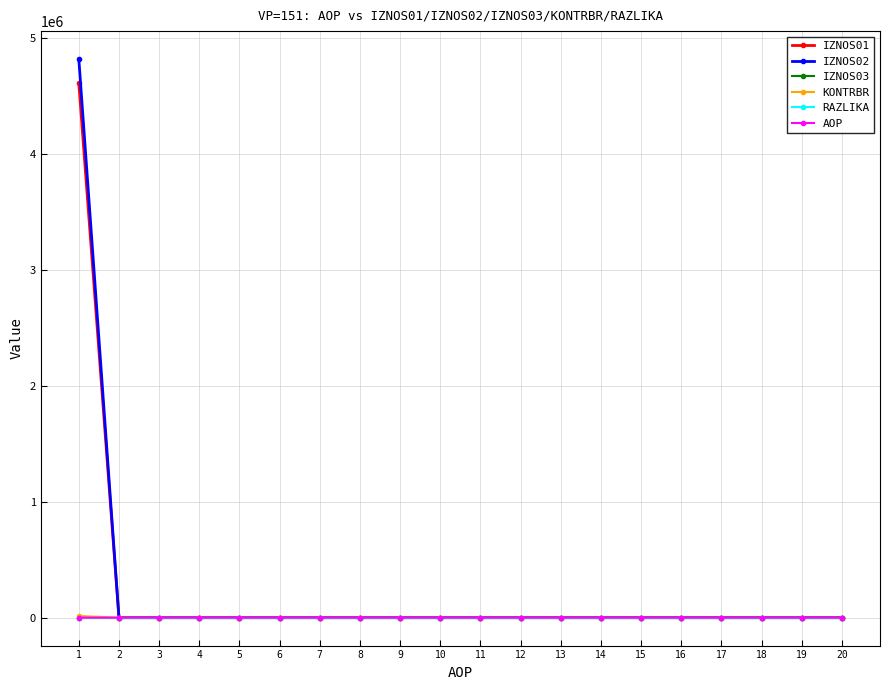

What is the sum of all KONTRBR values?

14256.7